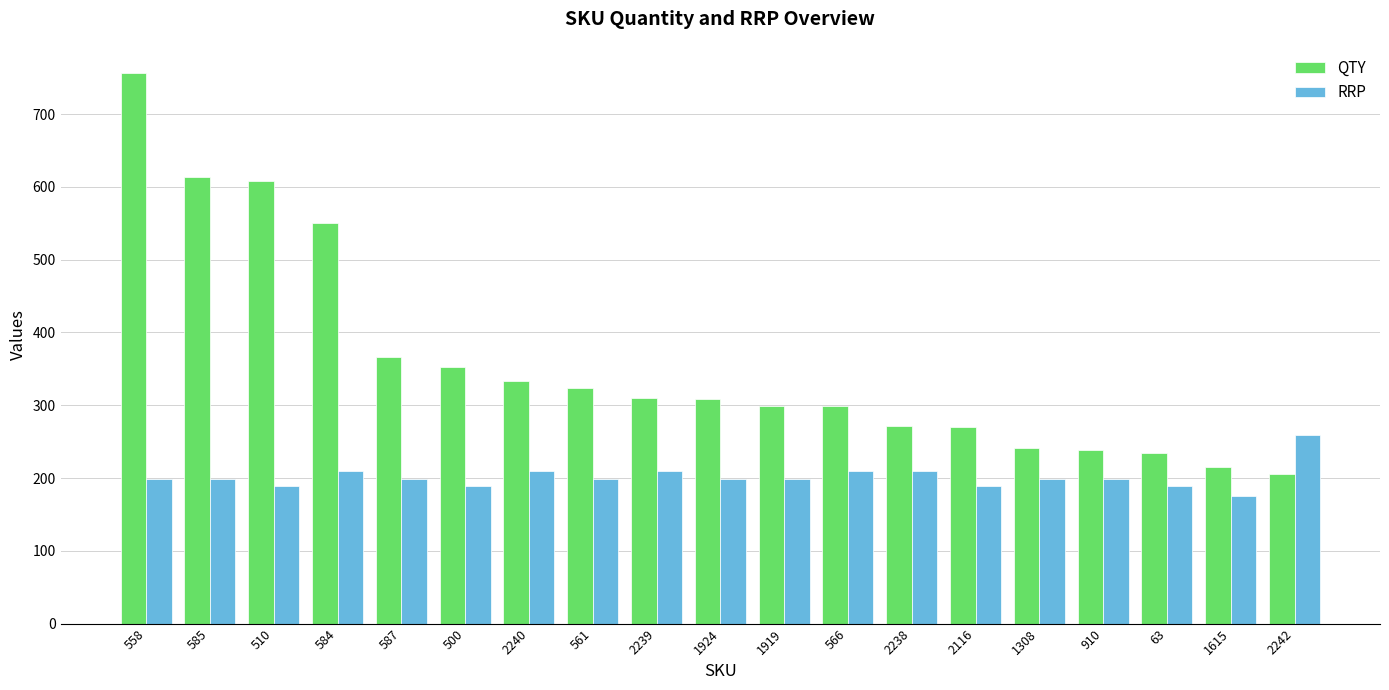

True or false: QTY has a value of 270 at 2116.

True